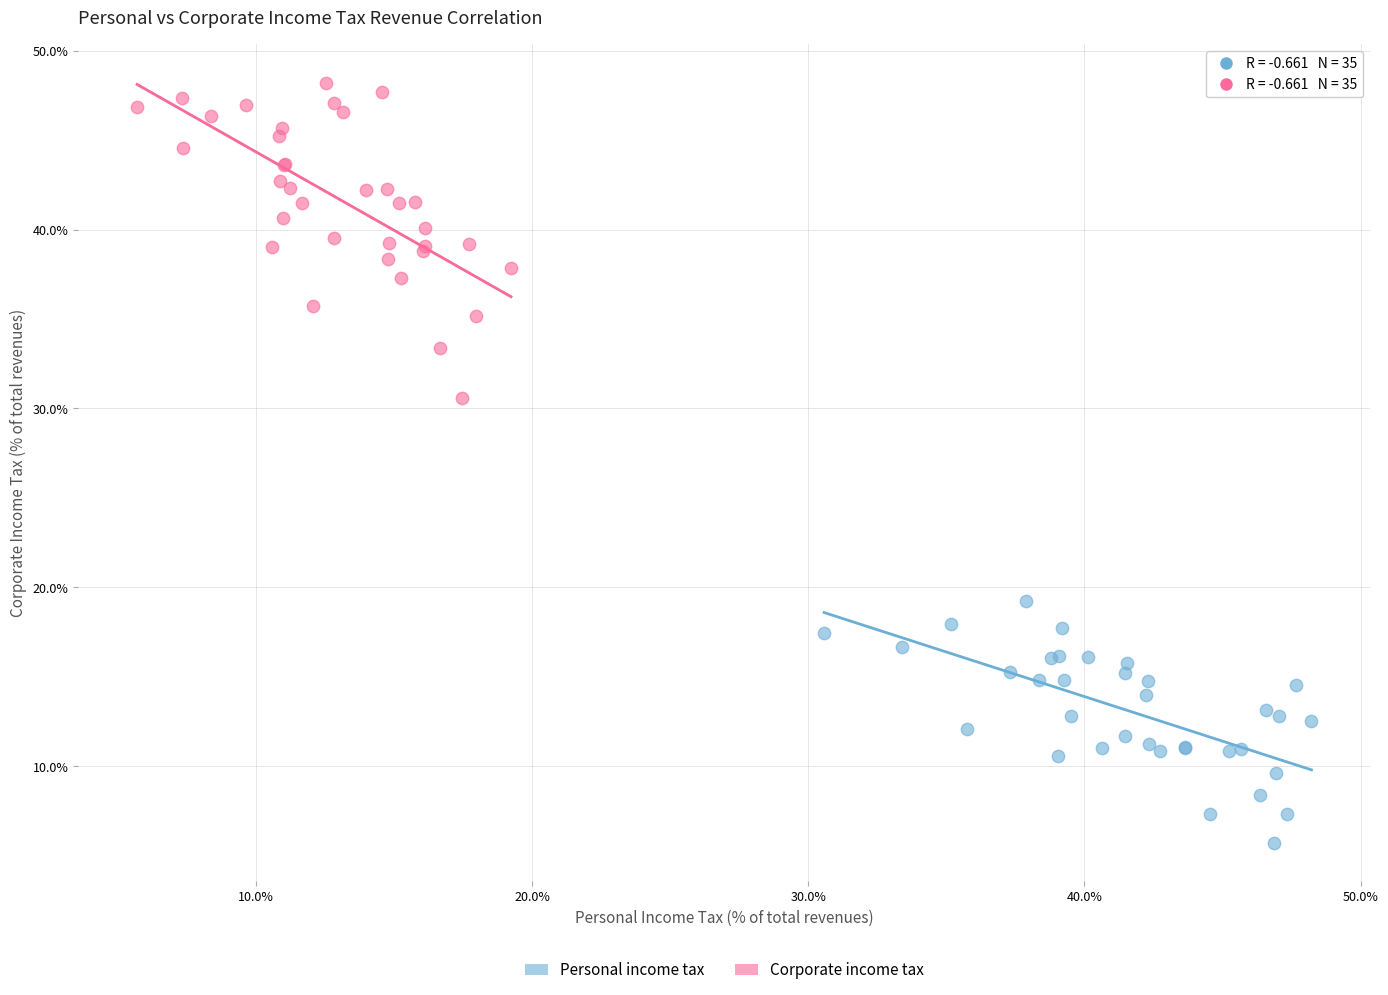

Which series contains the lowest Y value?

Personal income tax